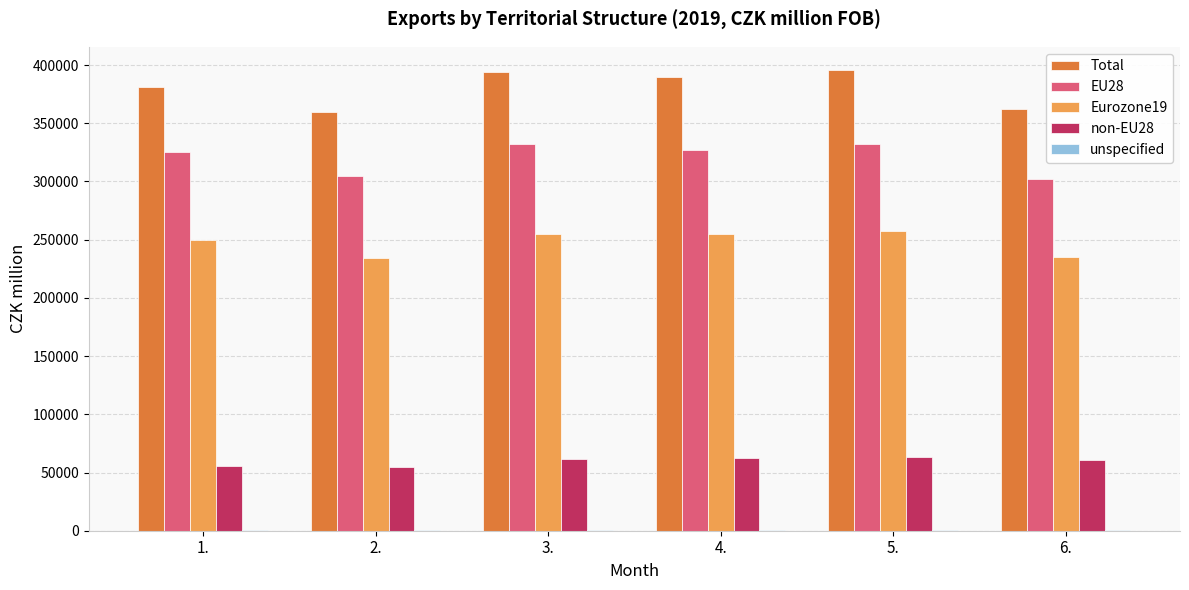

What is the average value of the Total series?

380499